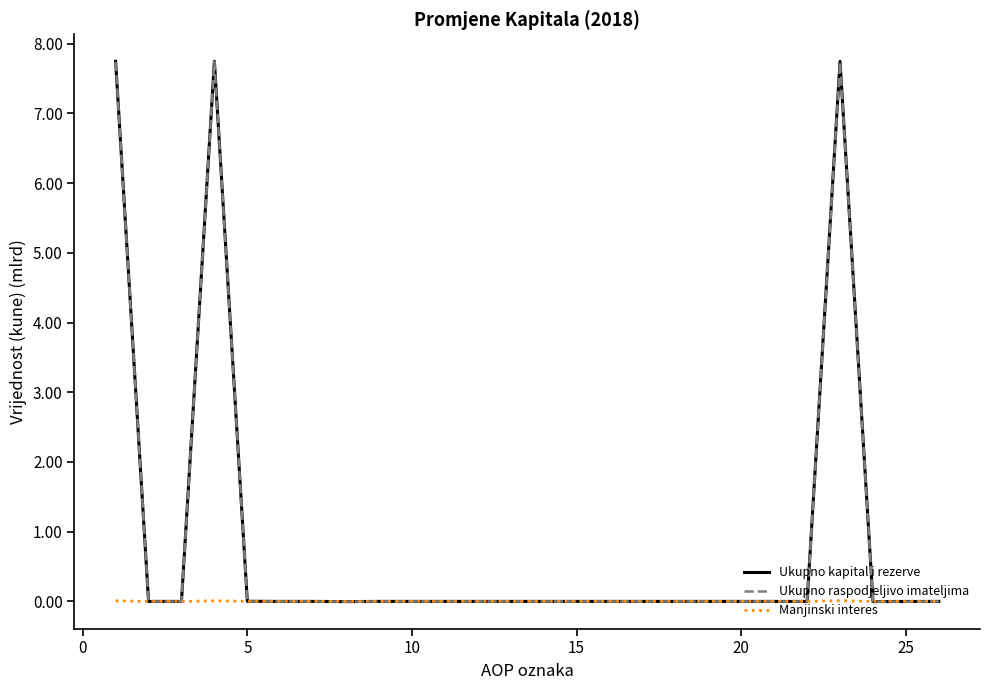

What is the maximum value shown in the chart?

7.7